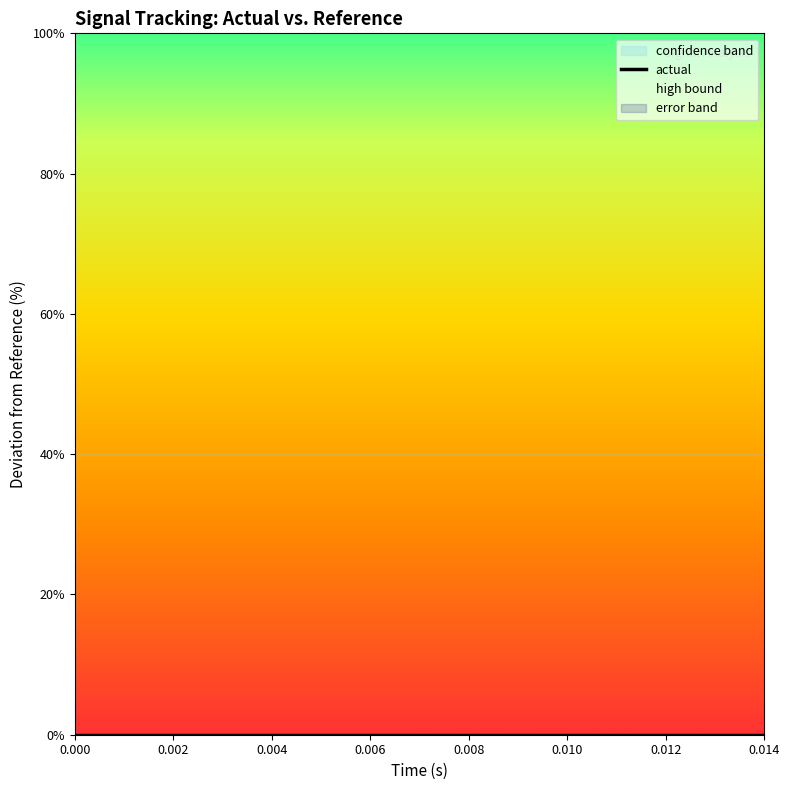

True or false: error has a value of 0.0 at 5.

True